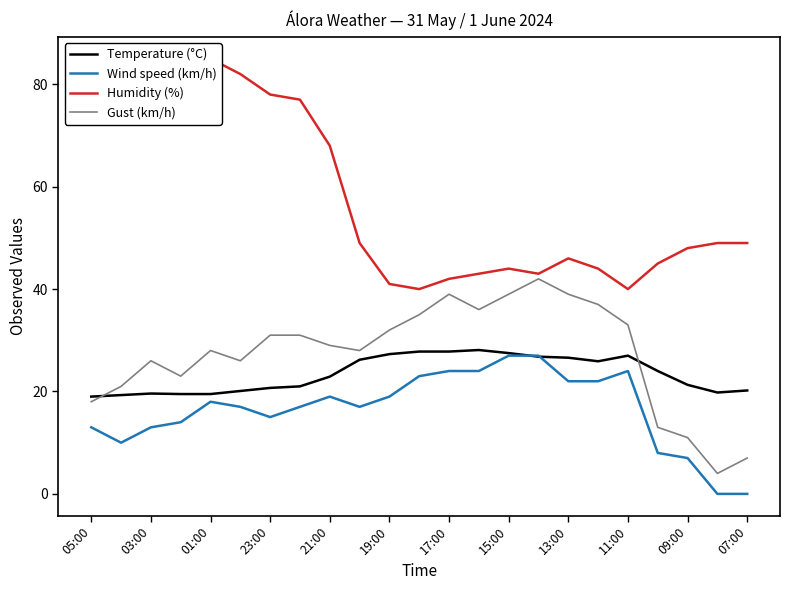

The value of Gust (km/h) at 01:00 is 10.8. True or false?

False